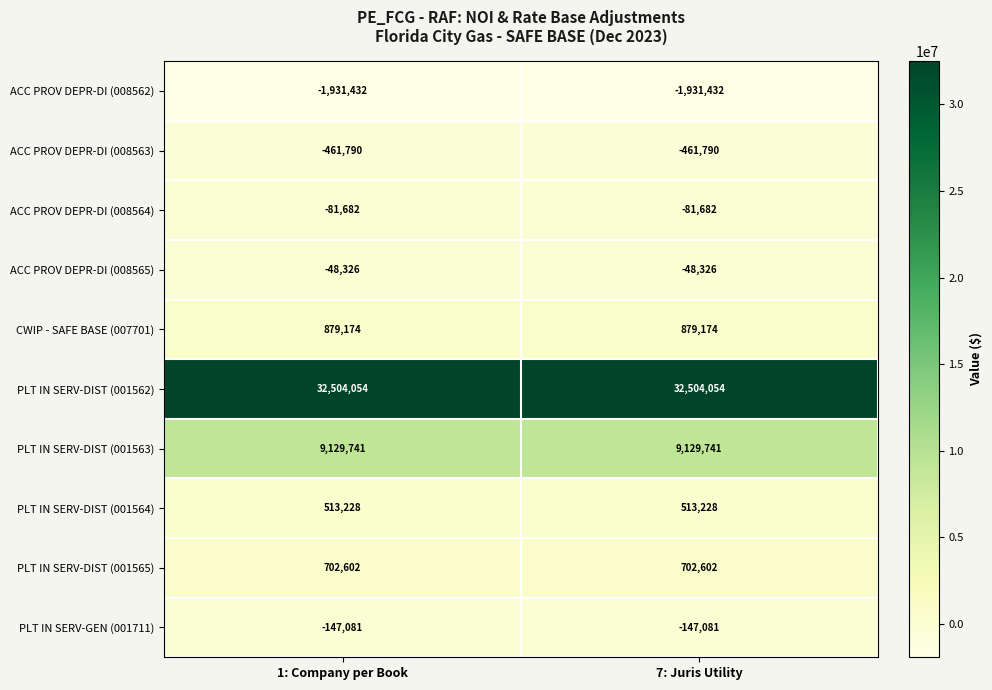

Reading left to right, transcribe all the data shown in this chart.

ACC PROV DEPR-DI (008562): -1931432	-1931432
ACC PROV DEPR-DI (008563): -461790	-461790
ACC PROV DEPR-DI (008564): -81682	-81682
ACC PROV DEPR-DI (008565): -48326	-48326
CWIP - SAFE BASE (007701): 879174	879174
PLT IN SERV-DIST (001562): 32504054	32504054
PLT IN SERV-DIST (001563): 9129741	9129741
PLT IN SERV-DIST (001564): 513228	513228
PLT IN SERV-DIST (001565): 702602	702602
PLT IN SERV-GEN (001711): -147081	-147081